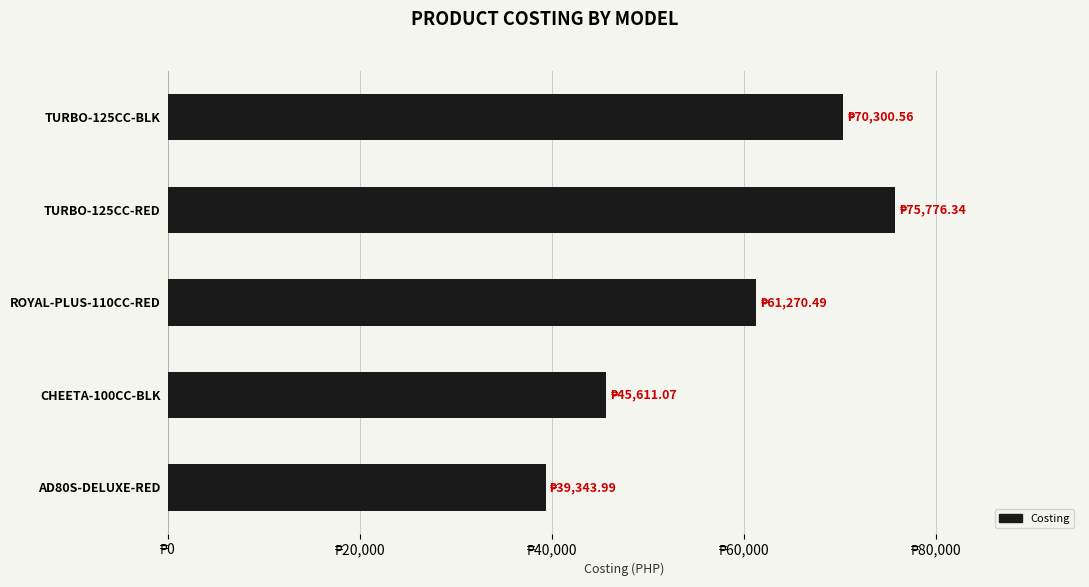

List the labels in order of value, largest first.

TURBO-125CC-RED, TURBO-125CC-BLK, ROYAL-PLUS-110CC-RED, CHEETA-100CC-BLK, AD80S-DELUXE-RED